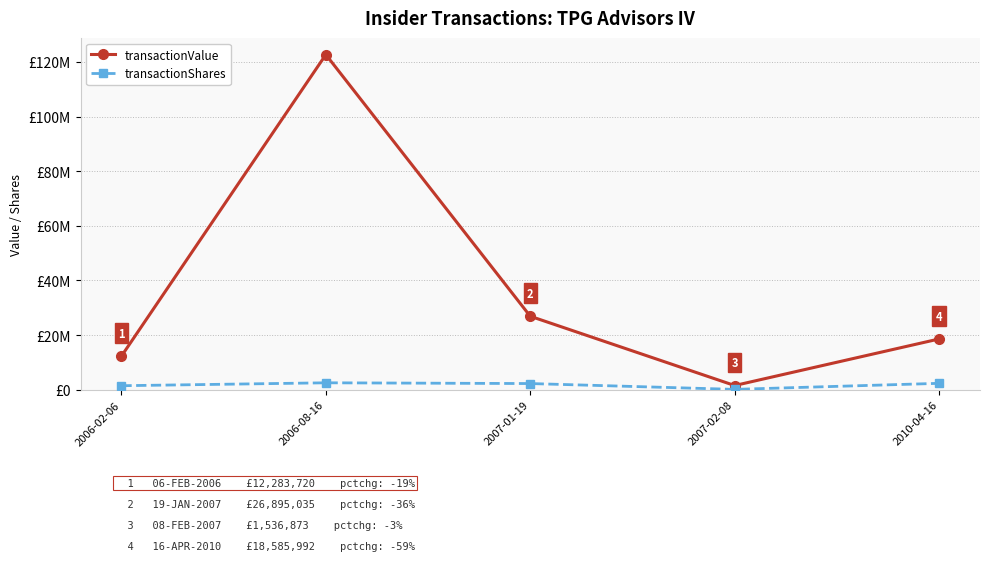

Rank the categories by transactionShares value from highest to lowest.

2006-08-16, 2010-04-16, 2007-01-19, 2006-02-06, 2007-02-08